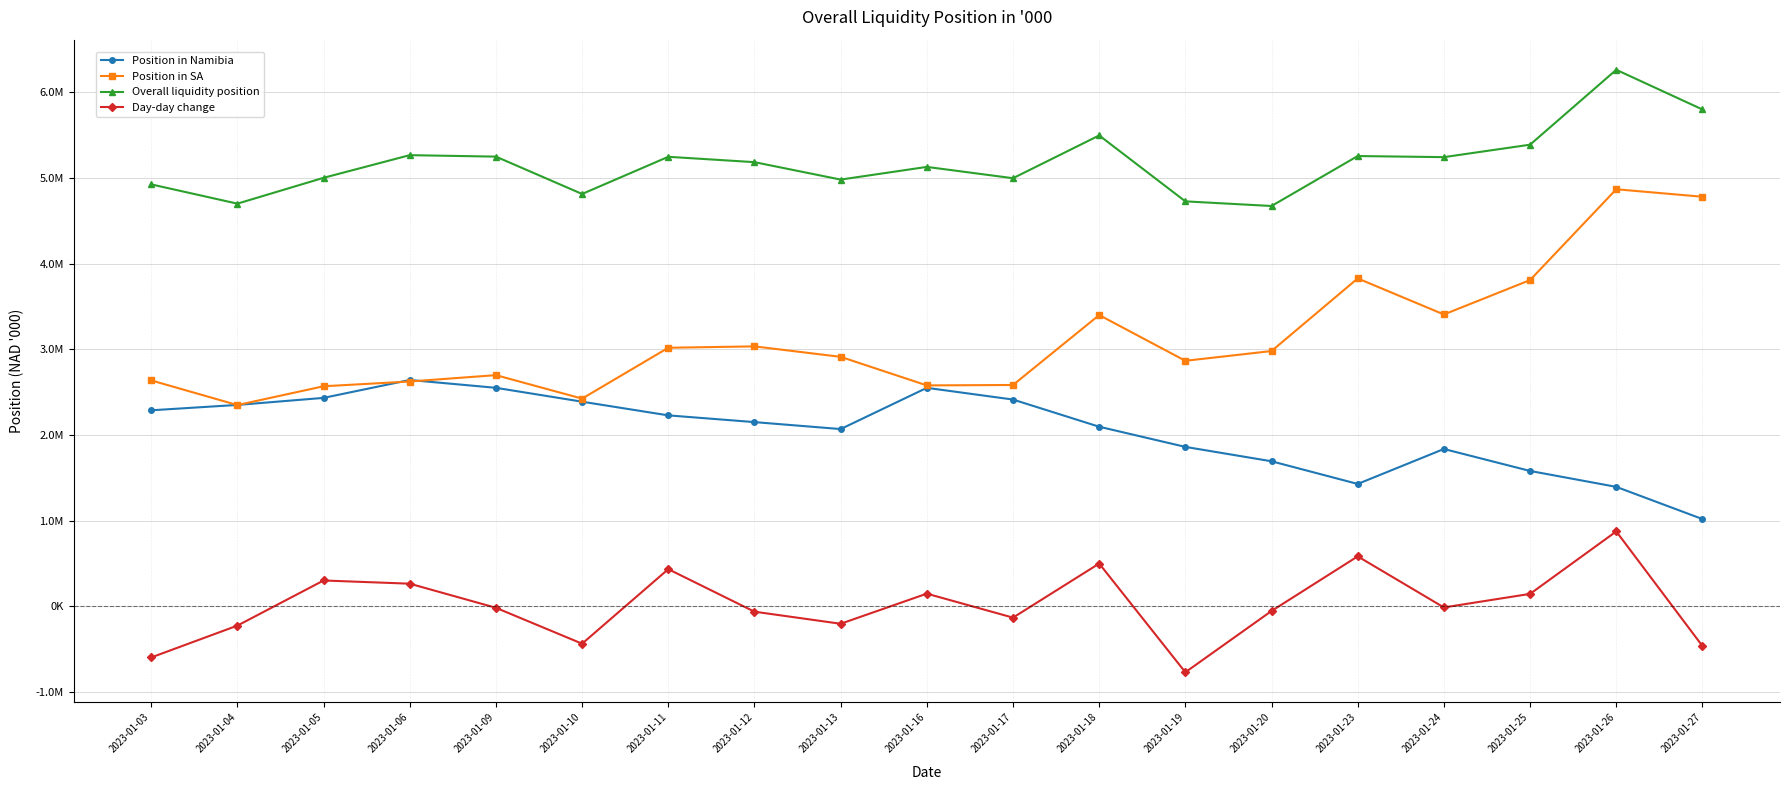

What is the spread (max minus min) of values at 2023-01-04?

4925886.1